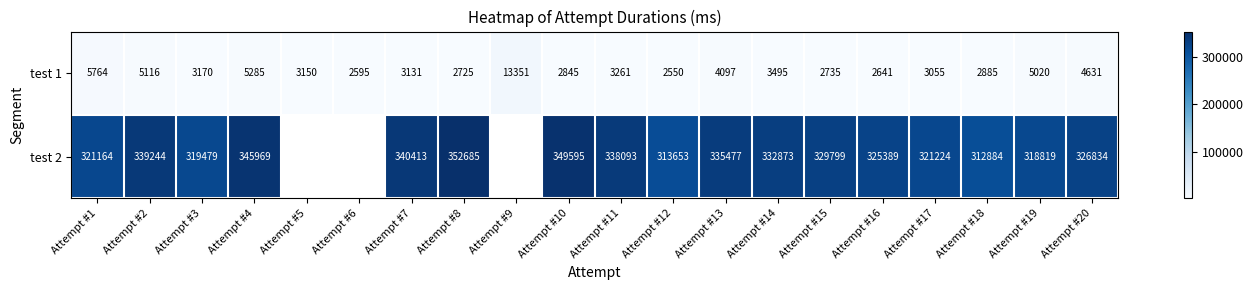

What is the sum of the test 2 values at Attempt #3 and Attempt #12?

633132